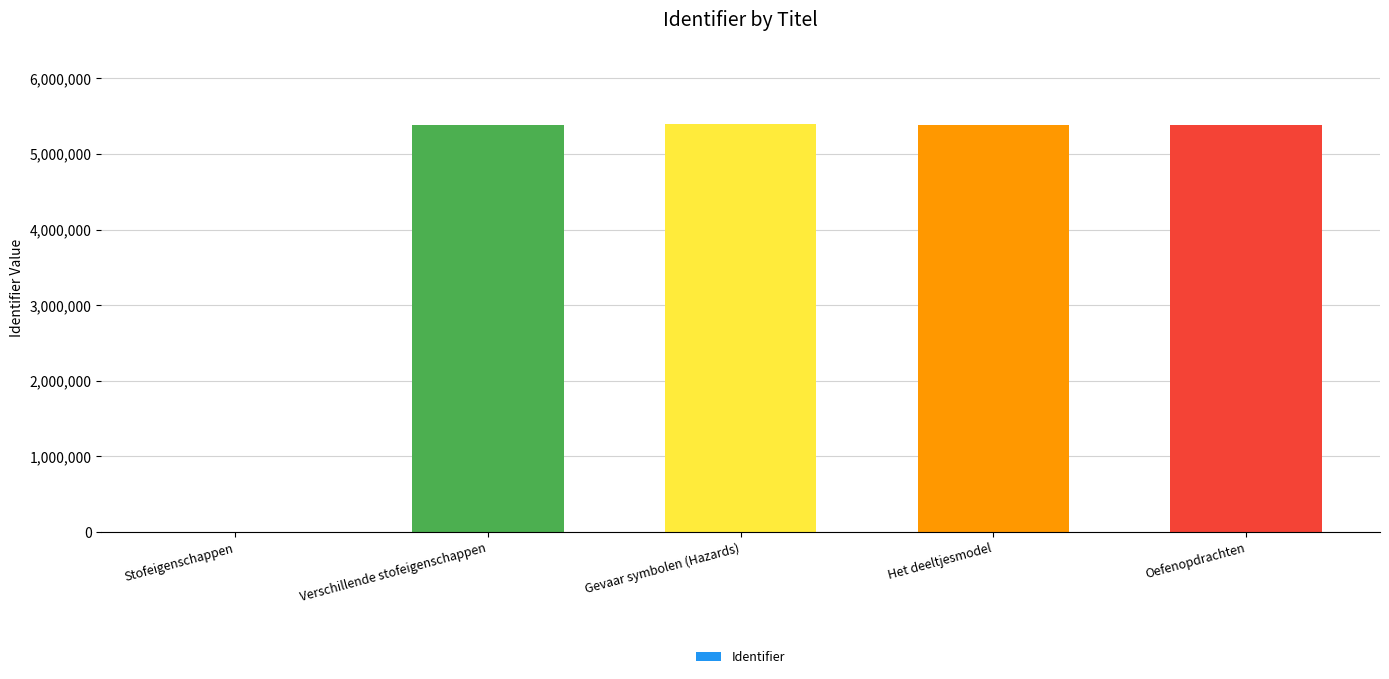

How many values are above zero?

4